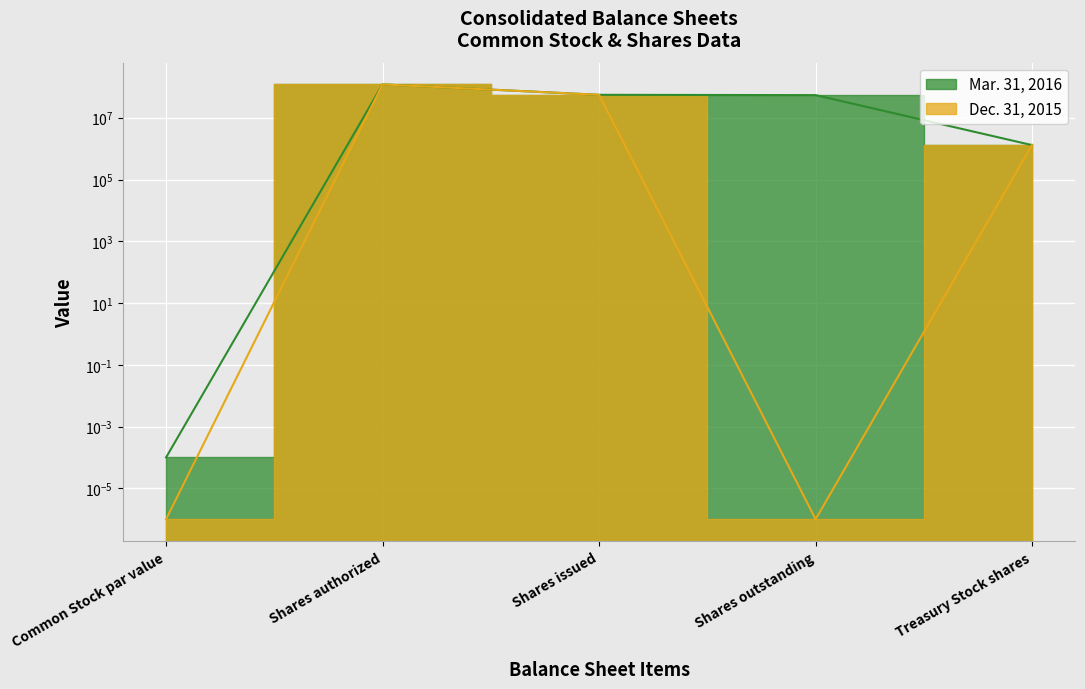

What is the label of the 1st point from the left?

Common Stock par value